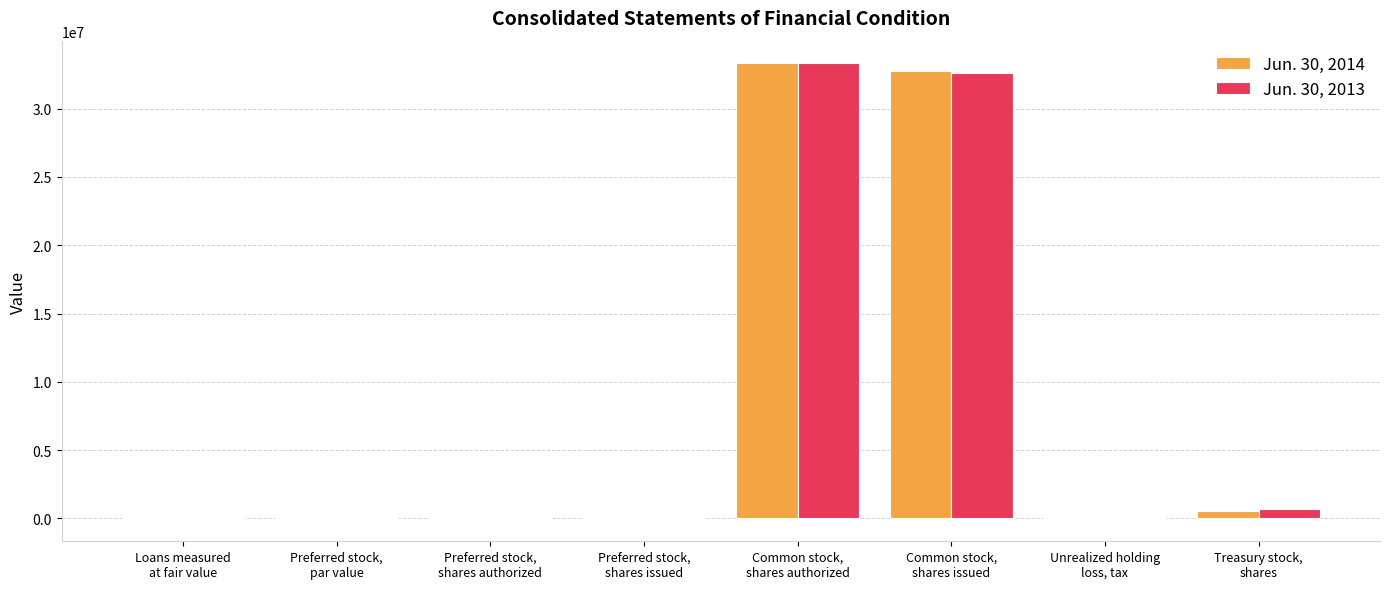

Which has a higher value, Preferred stock,
shares authorized or Preferred stock,
shares issued?

Preferred stock,
shares authorized